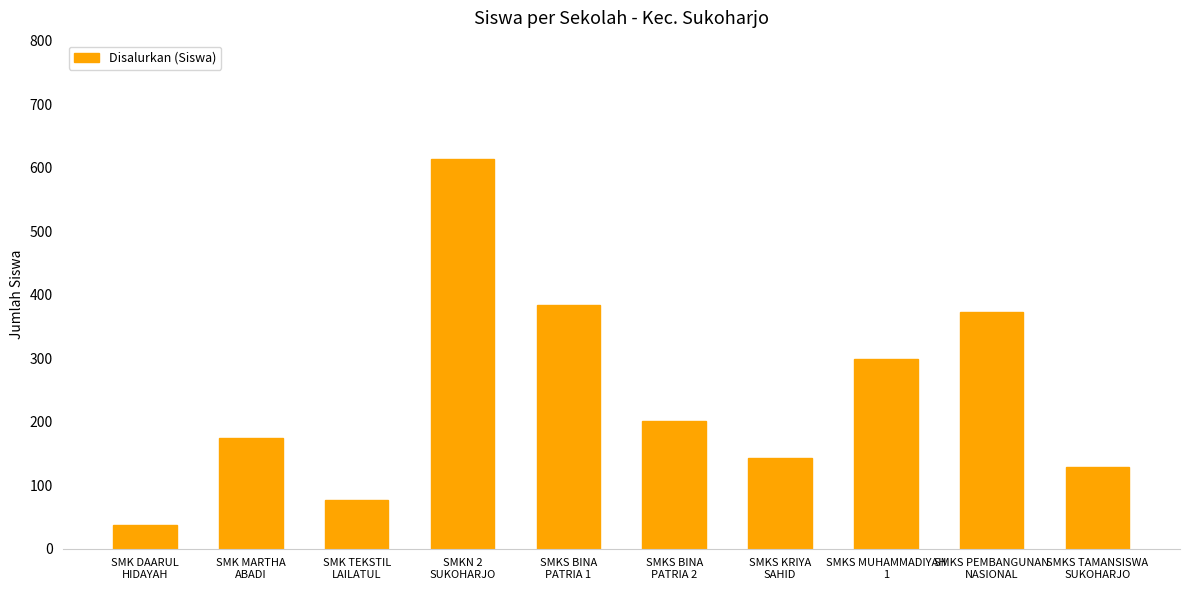

How many distinct data groups are displayed?

1